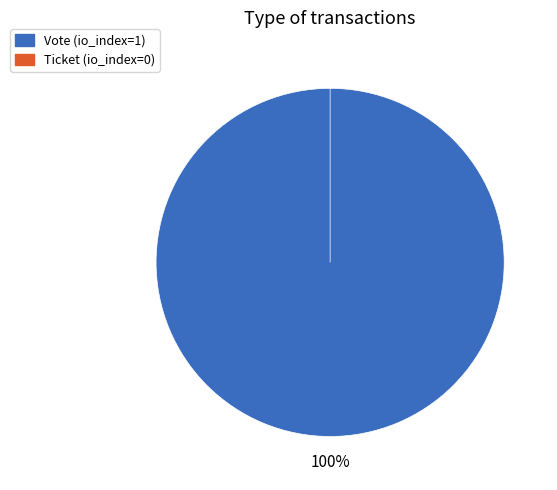

Which slice is the largest?

Vote